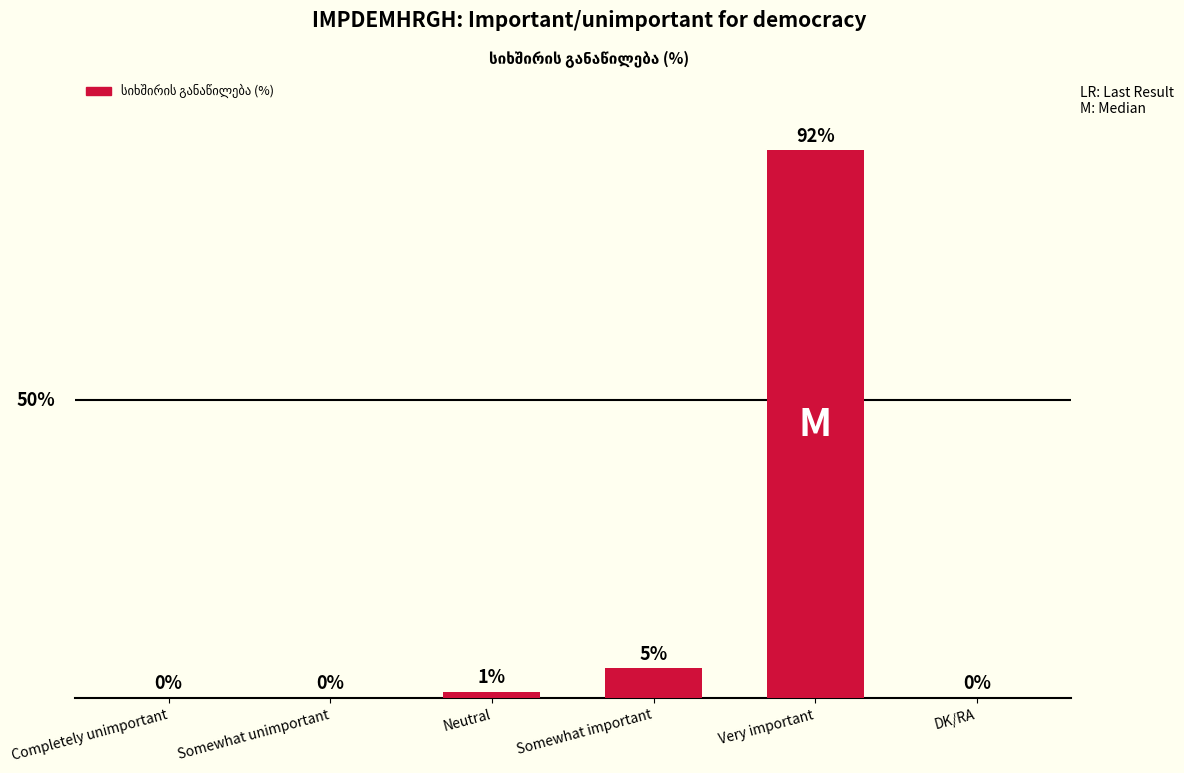

Which has a higher value, Somewhat important or DK/RA?

Somewhat important